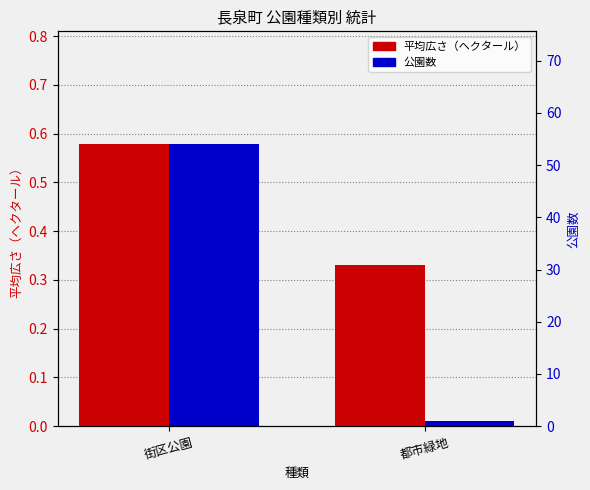

How many bars are there in each group?

2